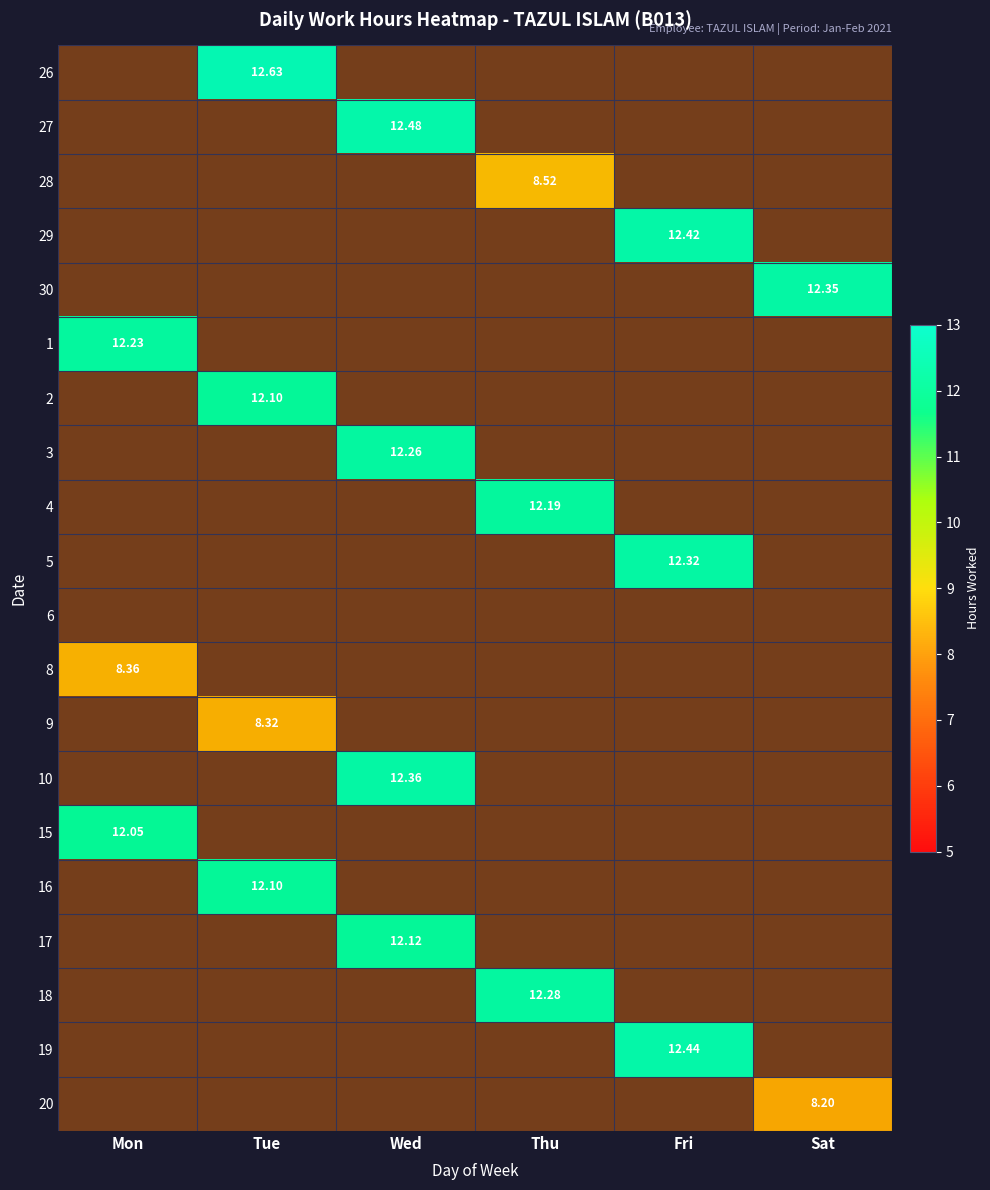

What is the difference between the maximum and minimum values in the 20 series?

8.2